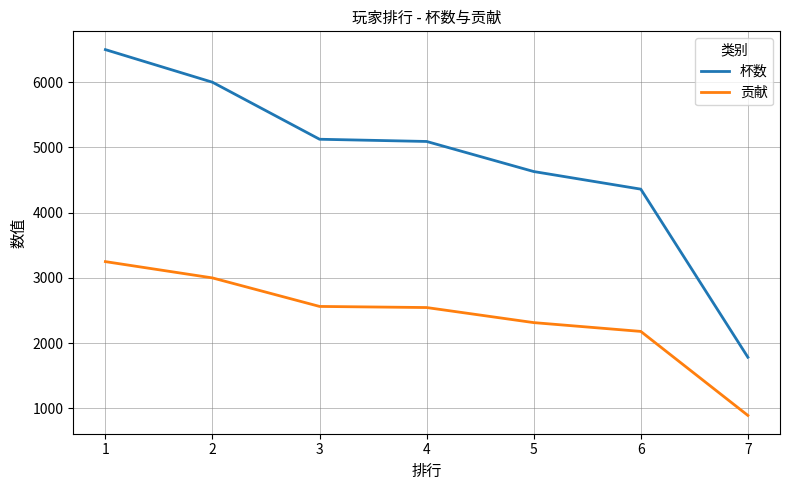

How many lines are shown in the chart?

2